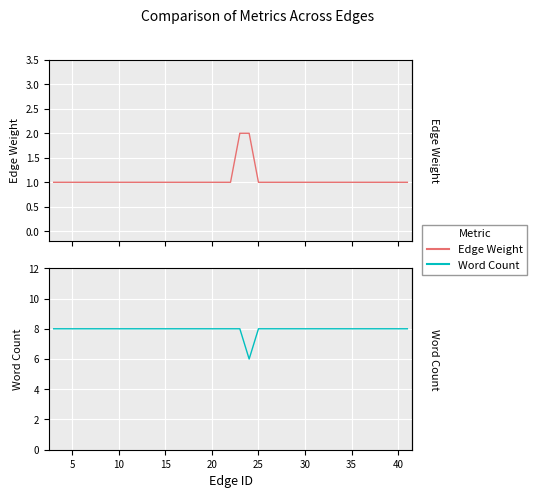

How many distinct data groups are displayed?

2